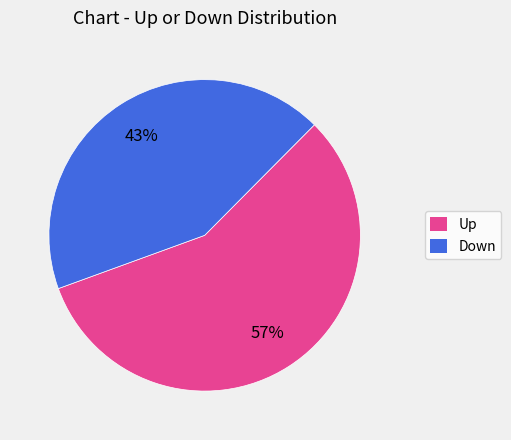

Is there any slice that represents more than half of the pie?

Yes